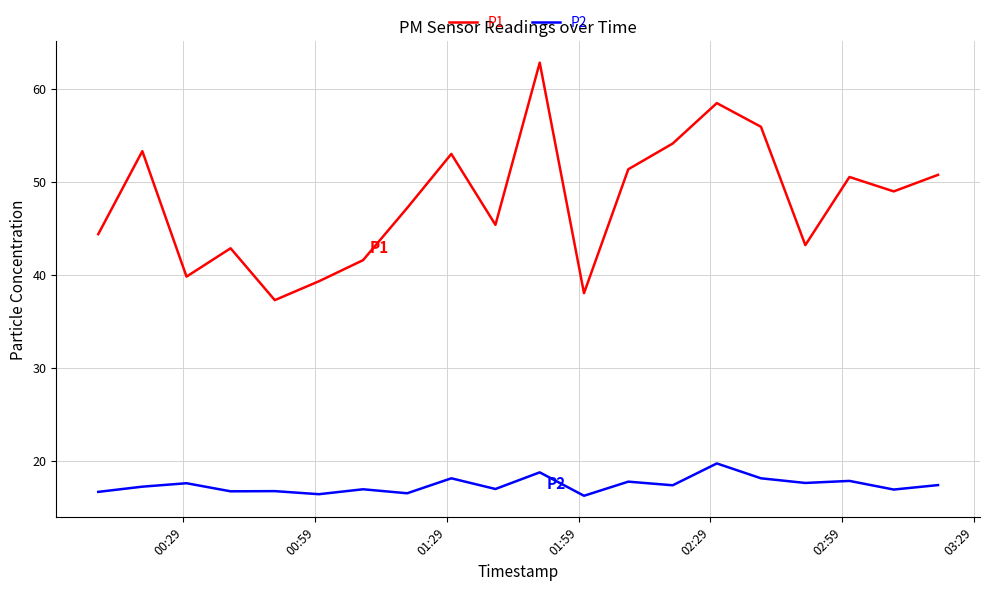

Rank the series by their maximum value, from highest to lowest.

P1, P2